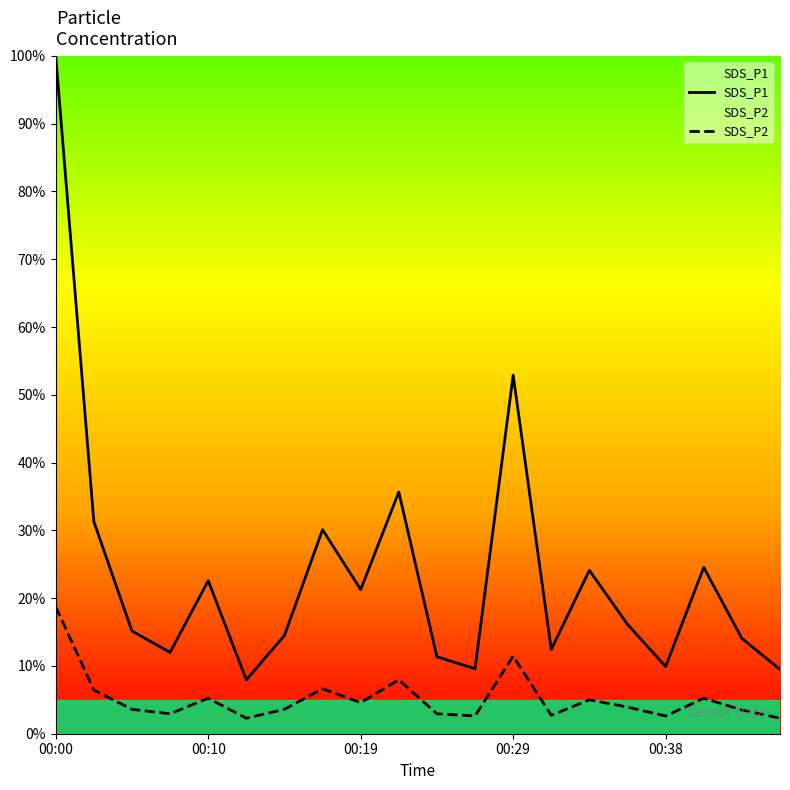

Is it true that SDS_P2 equals 1.0 at 00:19?

False